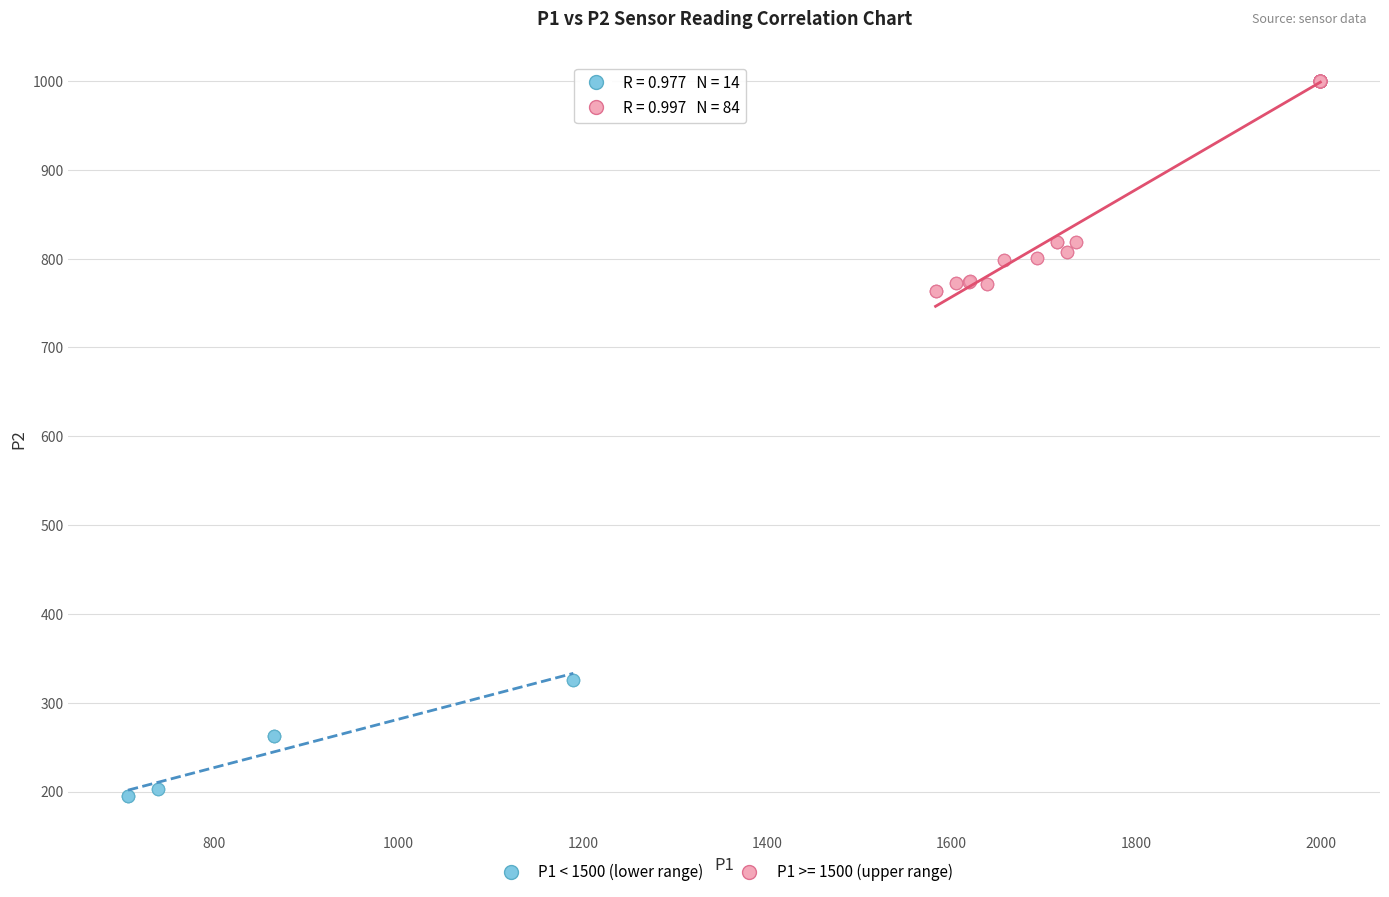

Which series has the widest spread of Y values?

P1 >= 1500 (upper range)